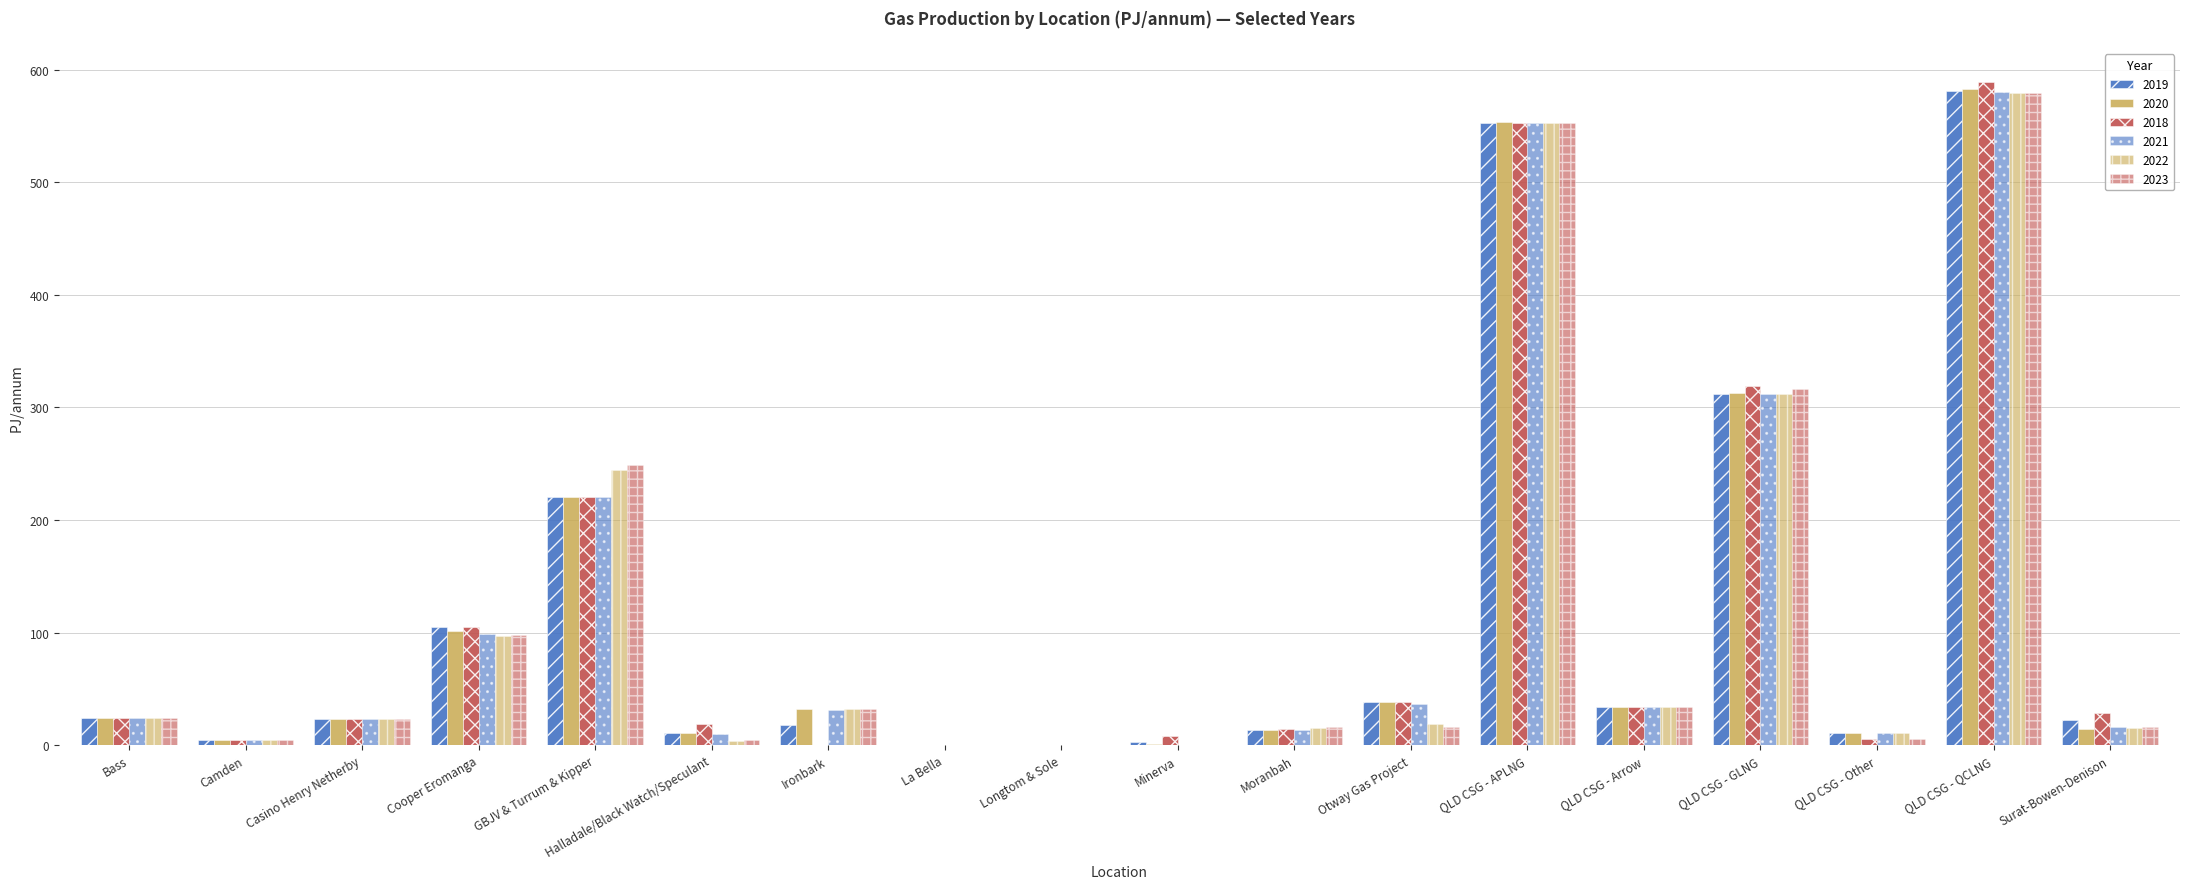

Does the chart contain stacked bars?

No